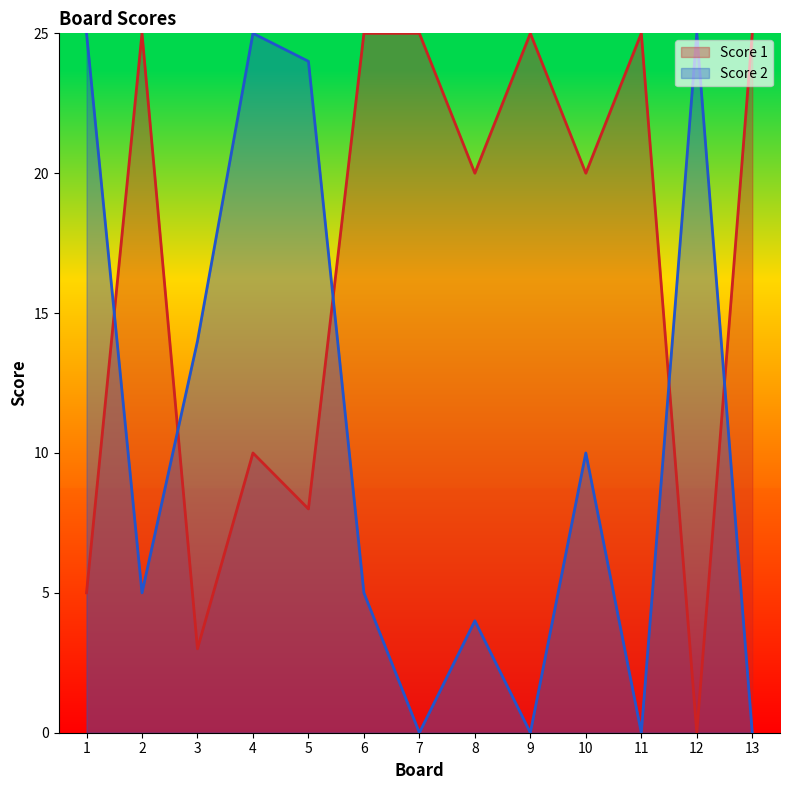

Rank the series by their average value, from lowest to highest.

Score 2, Score 1